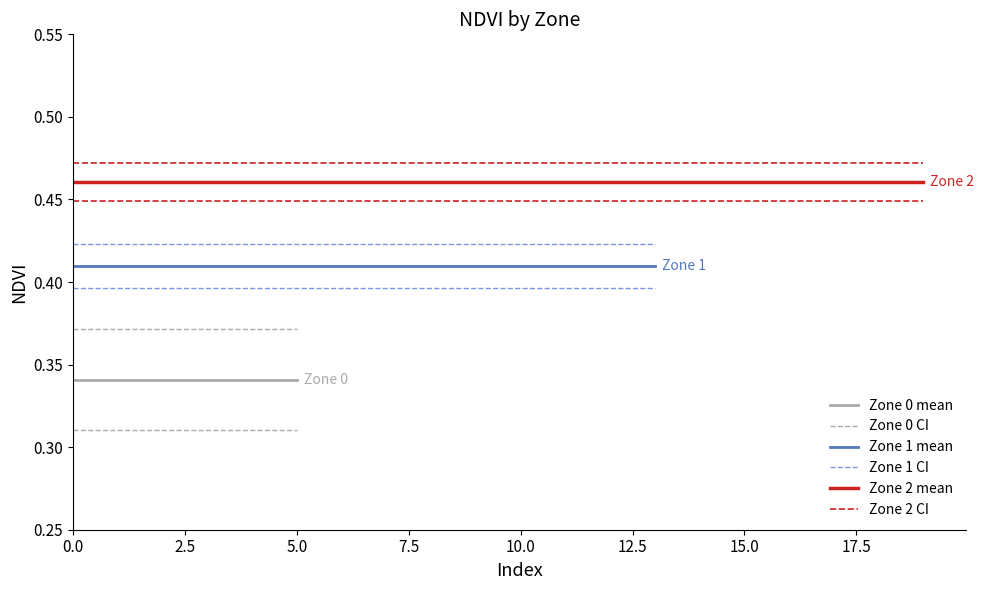

How many lines are shown in the chart?

6